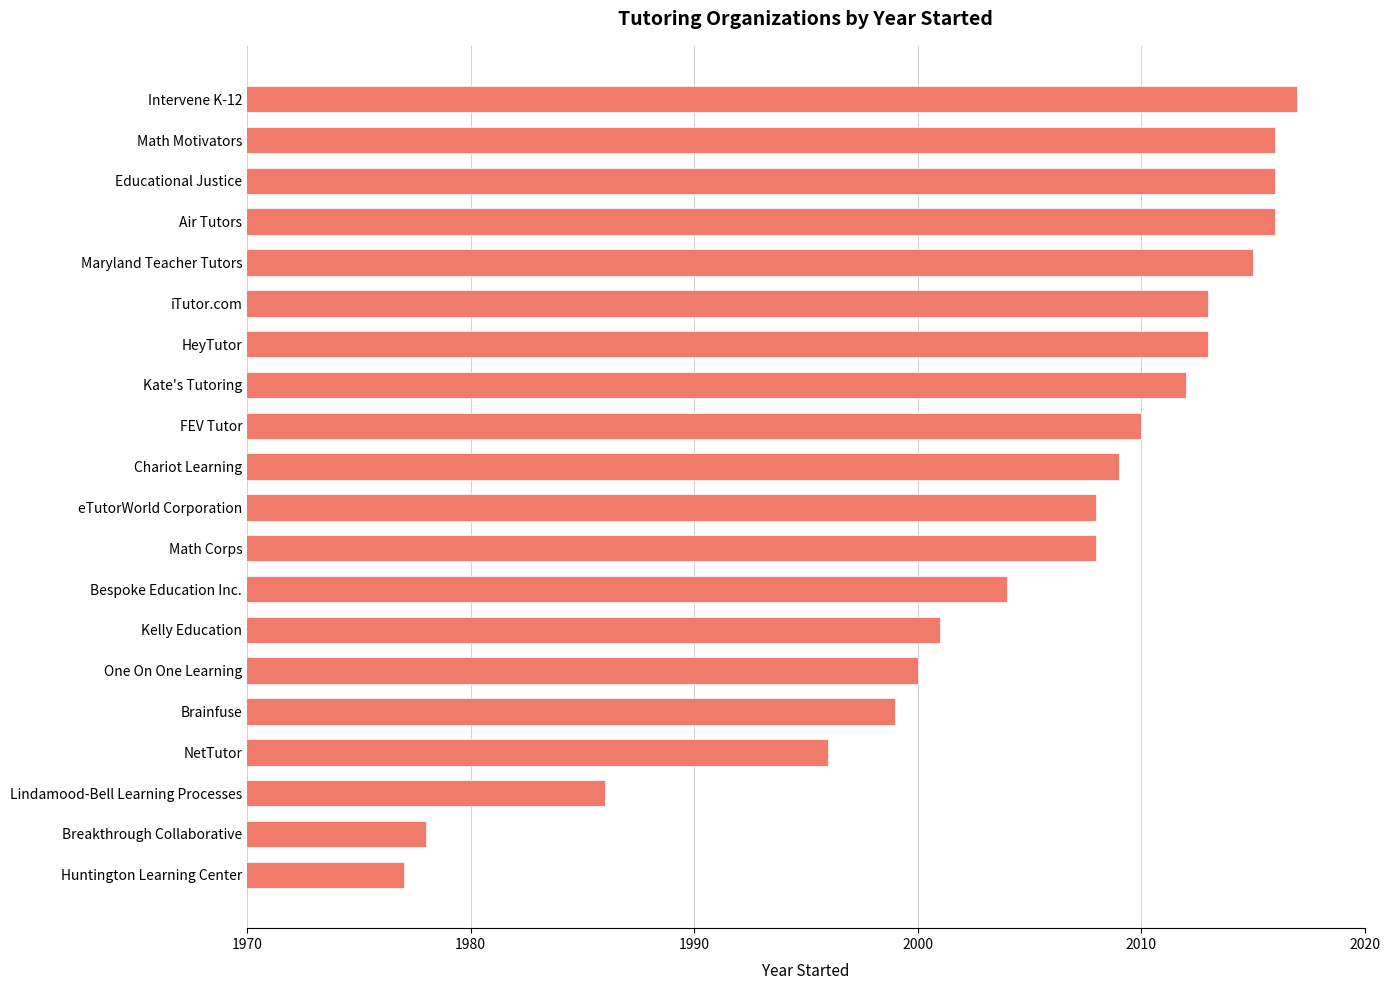

Reading bottom to top, list all the values displayed in this chart.

Huntington Learning Center=1977	Breakthrough Collaborative=1978	Lindamood-Bell Learning Processes=1986	NetTutor=1996	Brainfuse=1999	One On One Learning=2000	Kelly Education=2001	Bespoke Education Inc.=2004	Math Corps=2008	eTutorWorld Corporation=2008	Chariot Learning=2009	FEV Tutor=2010	Kate's Tutoring=2012	HeyTutor=2013	iTutor.com=2013	Maryland Teacher Tutors=2015	Air Tutors=2016	Educational Justice=2016	Math Motivators=2016	Intervene K-12=2017